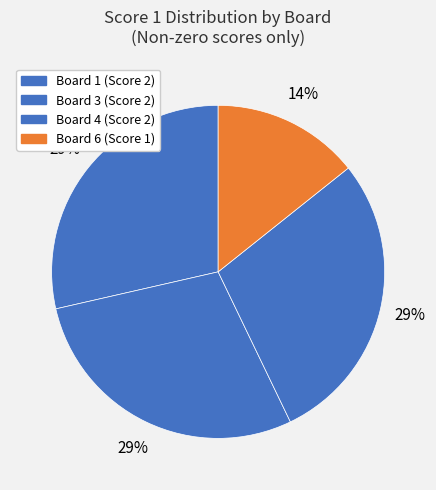

Count the number of slices in the pie.

4